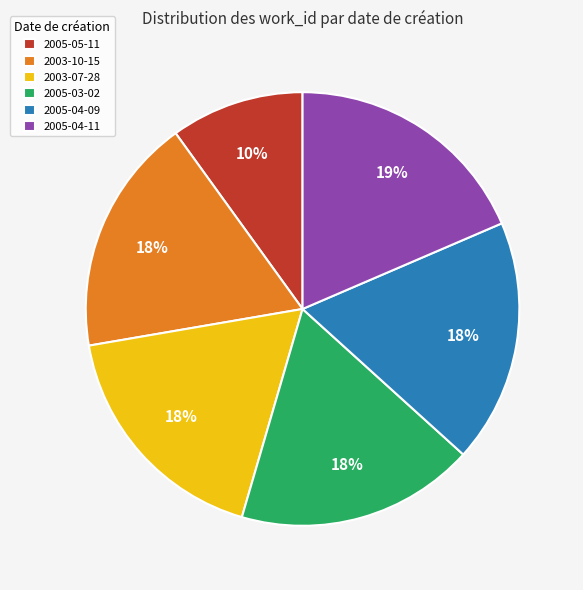

Count the number of slices in the pie.

6